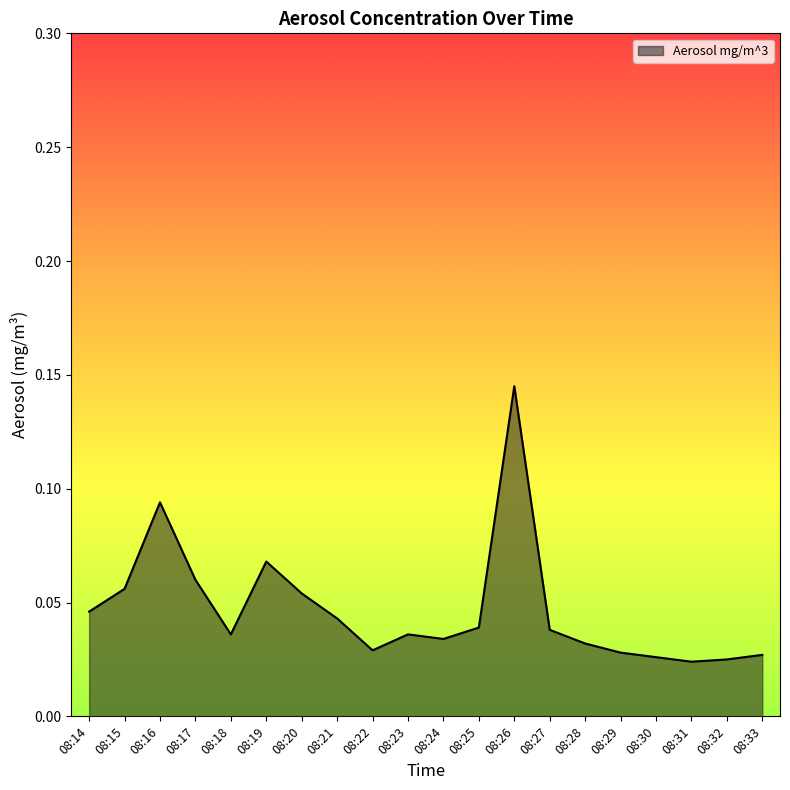

How many lines are shown in the chart?

1